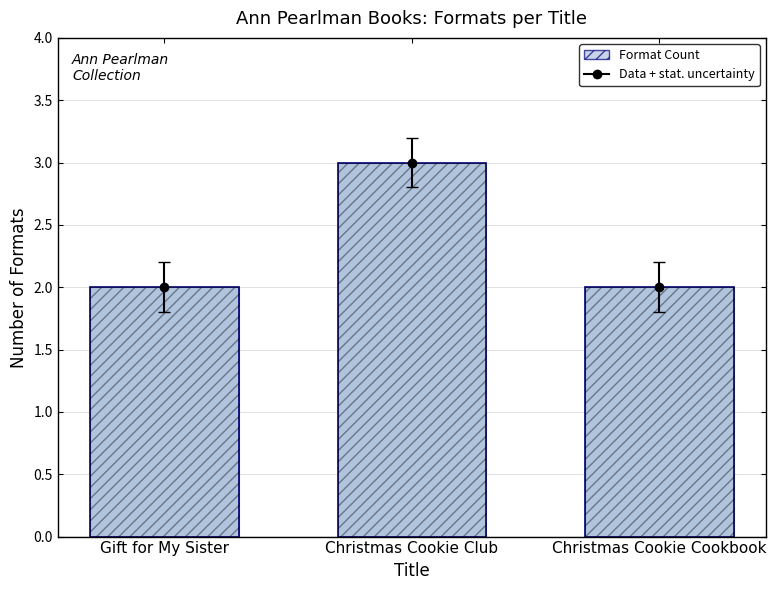

What is the sum of the values at Gift for My Sister and Christmas Cookie Club?

5